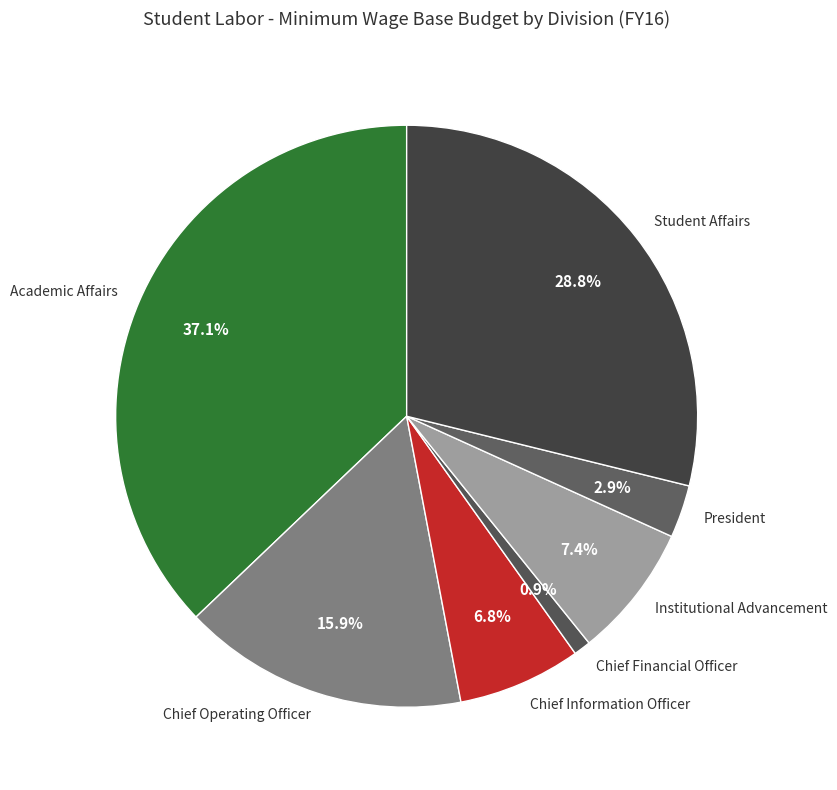

Between Chief Operating Officer and Institutional Advancement, which is larger?

Chief Operating Officer